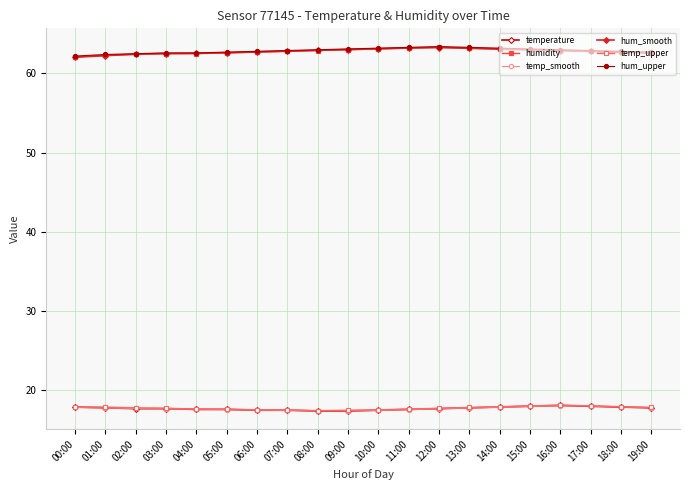

True or false: hum_upper has more than 0 points higher than both neighbors.

True